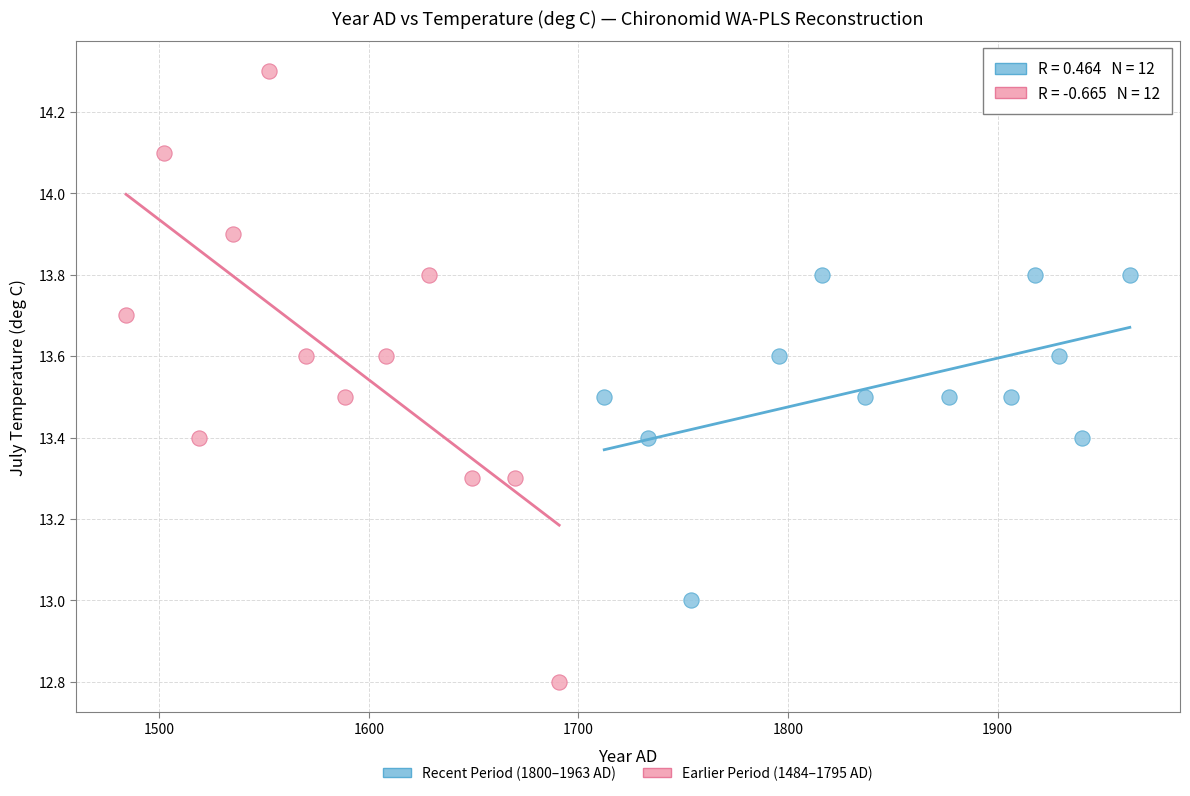

Which series has the widest spread of Y values?

Earlier Period (1484–1795 AD)